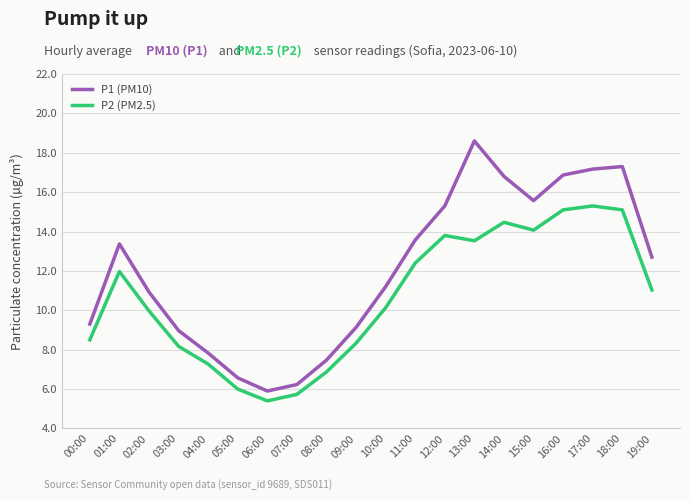

What is the sum of the P1 (PM10) values at 18:00 and 09:00?

26.4